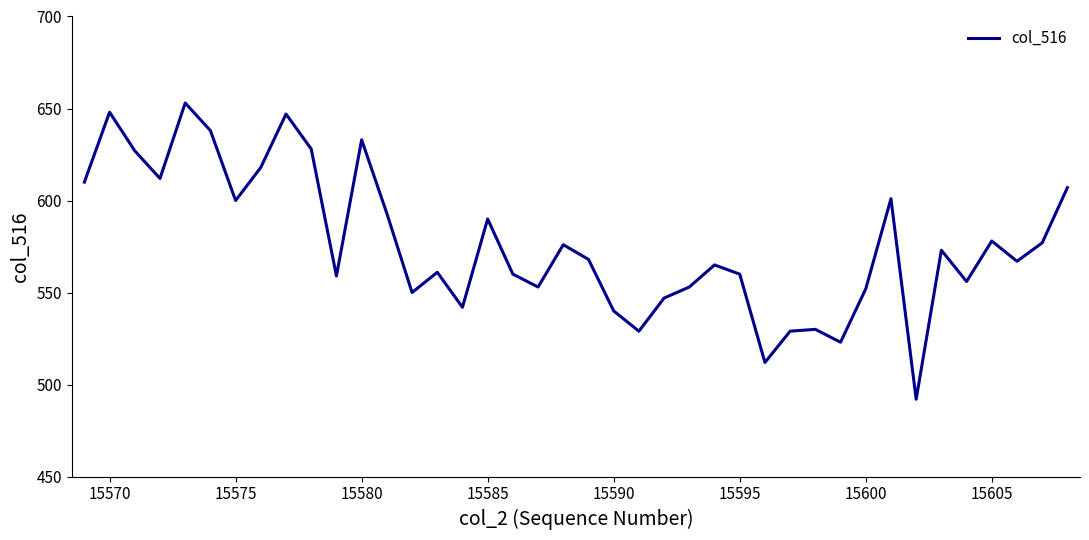

What is the minimum value shown in the chart?

492